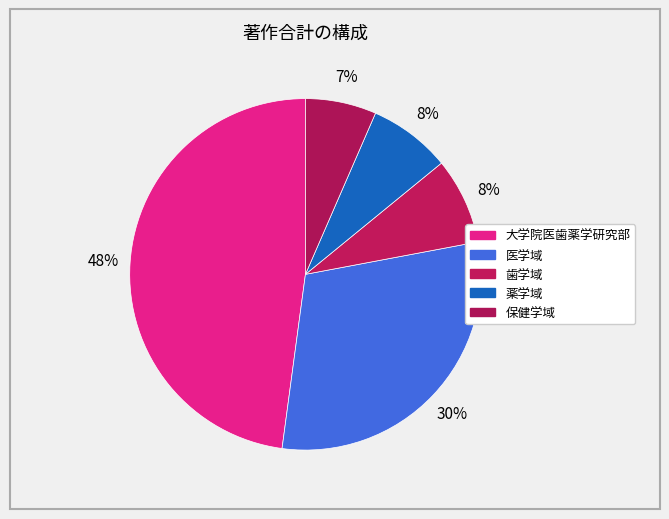

Rank the categories by value from highest to lowest.

大学院医歯薬学研究部, 医学域, 歯学域, 薬学域, 保健学域